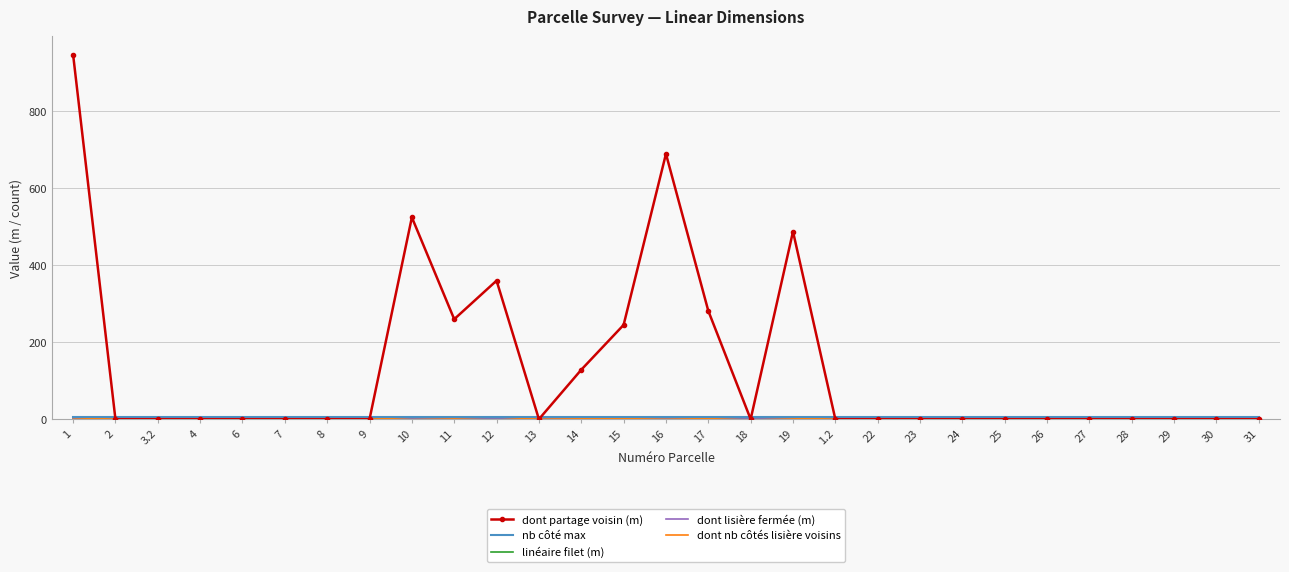

Reading left to right, extract all data points from this chart.

dont partage voisin (m): 1=947.4	2=0.0	3.2=0.0	4=0.0	6=0.0	7=0.0	8=0.0	9=0.0	10=524.4	11=259.8	12=360.0	13=0.0	14=128.5	15=244.9	16=689.3	17=281.4	18=0.0	19=487.4	1.2=0.0	22=0.0	23=0.0	24=0.0	25=0.0	26=0.0	27=0.0	28=0.0	29=0.0	30=0.0	31=0.0
nb côté max: 1=6.0	2=6.0	3.2=6.0	4=6.0	6=6.0	7=6.0	8=6.0	9=6.0	10=6.0	11=6.0	12=6.0	13=6.0	14=6.0	15=6.0	16=6.0	17=6.0	18=6.0	19=6.0	1.2=6.0	22=6.0	23=6.0	24=6.0	25=6.0	26=6.0	27=6.0	28=6.0	29=6.0	30=6.0	31=6.0
linéaire filet (m): 1=0.0	2=0.0	3.2=0.0	4=0.0	6=0.0	7=0.0	8=0.0	9=0.0	10=0.0	11=0.0	12=0.0	13=0.0	14=0.0	15=0.0	16=0.0	17=0.0	18=0.0	19=0.0	1.2=0.0	22=0.0	23=0.0	24=0.0	25=0.0	26=0.0	27=0.0	28=0.0	29=0.0	30=0.0	31=0.0
dont lisière fermée (m): 1=0.0	2=0.0	3.2=0.0	4=0.0	6=0.0	7=0.0	8=0.0	9=0.0	10=0.0	11=0.0	12=0.0	13=0.0	14=0.0	15=0.0	16=0.0	17=0.0	18=0.0	19=0.0	1.2=0.0	22=0.0	23=0.0	24=0.0	25=0.0	26=0.0	27=0.0	28=0.0	29=0.0	30=0.0	31=0.0
dont nb côtés lisière voisins: 1=4.0	2=0.0	3.2=0.0	4=1.0	6=3.0	7=0.0	8=0.0	9=0.0	10=5.0	11=3.0	12=6.0	13=0.0	14=1.0	15=2.0	16=4.0	17=2.0	18=6.0	19=3.0	1.2=0.0	22=0.0	23=0.0	24=0.0	25=0.0	26=0.0	27=0.0	28=0.0	29=0.0	30=0.0	31=0.0